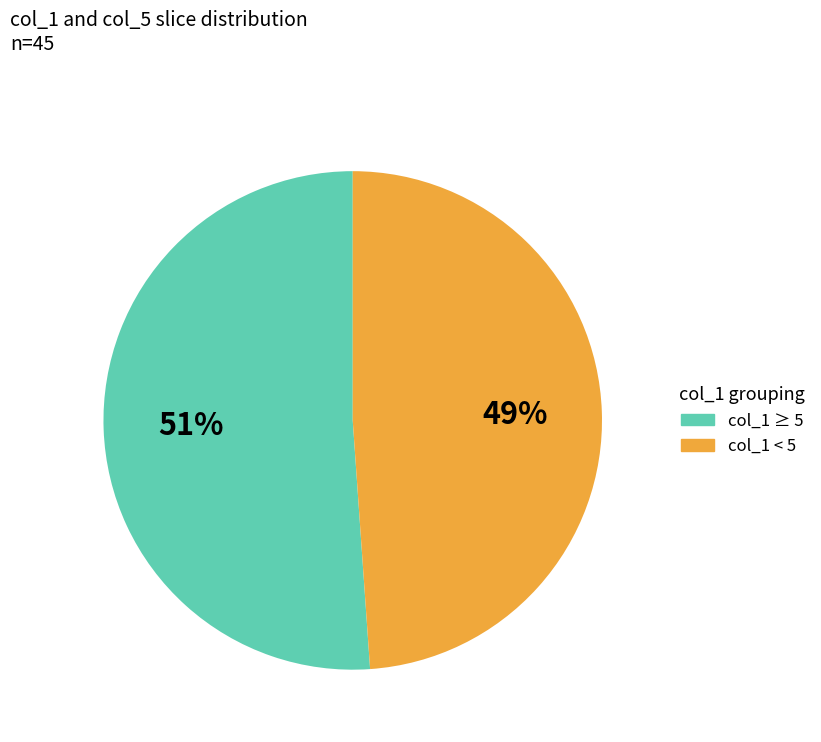

To the nearest percent, what is the average slice percentage?

50%